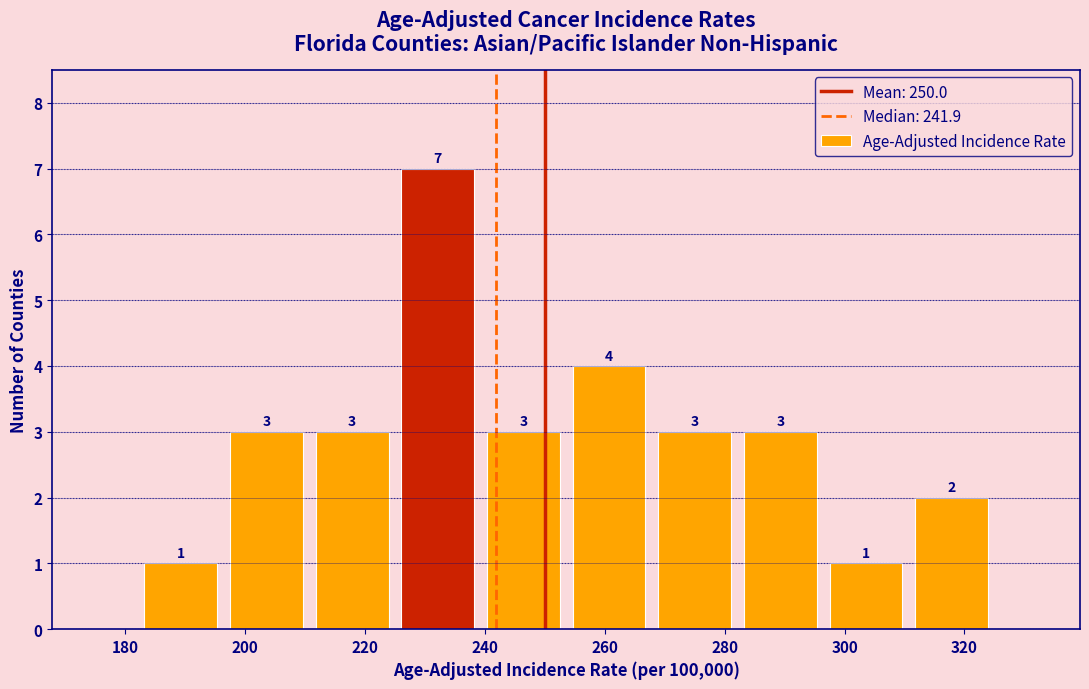

Over which range of the x-axis is the bar tallest?

224 to 240